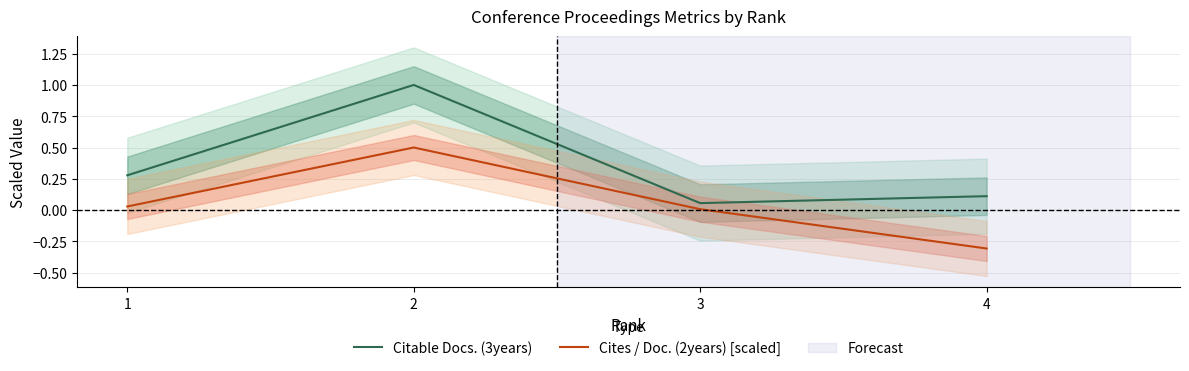

What is the highest value of the Citable Docs. (3years) series?

1.0